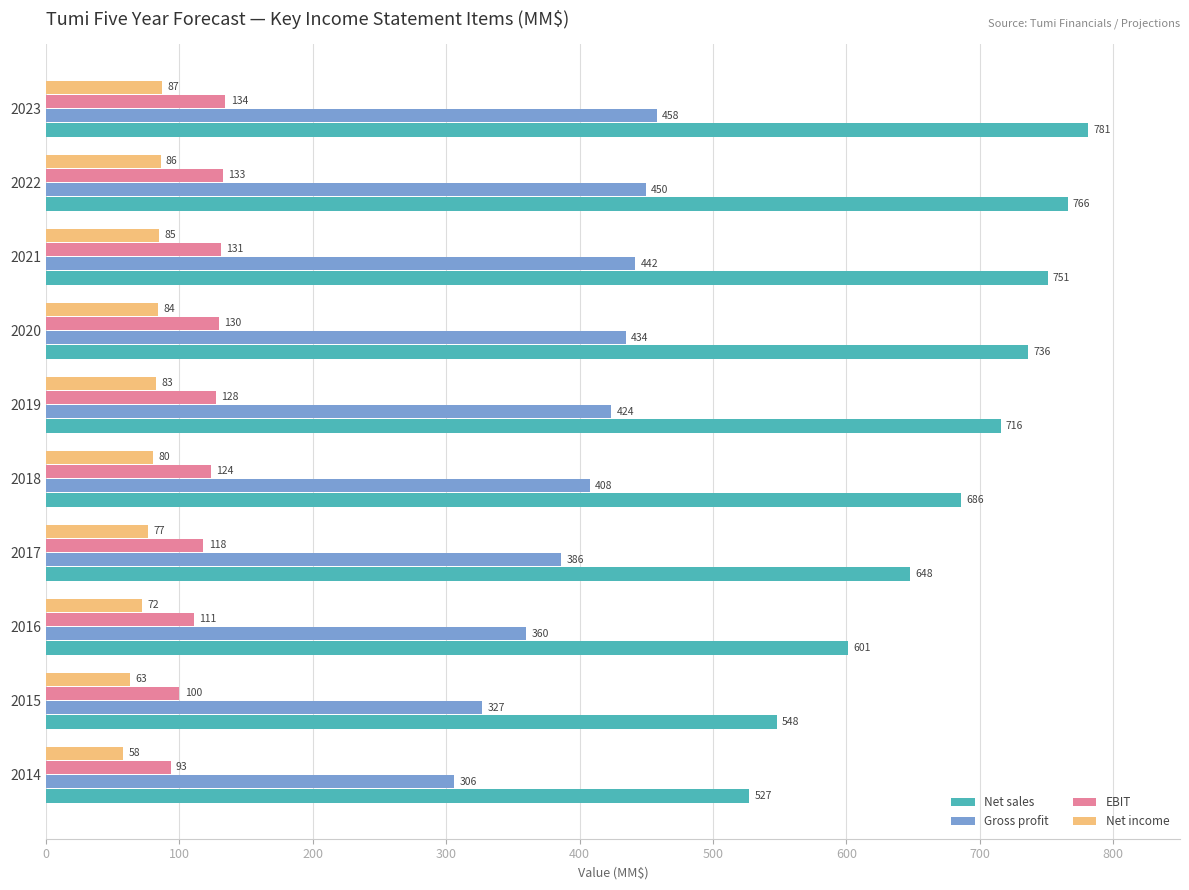

Is it true that Net income equals 130.5 at 2018?

False